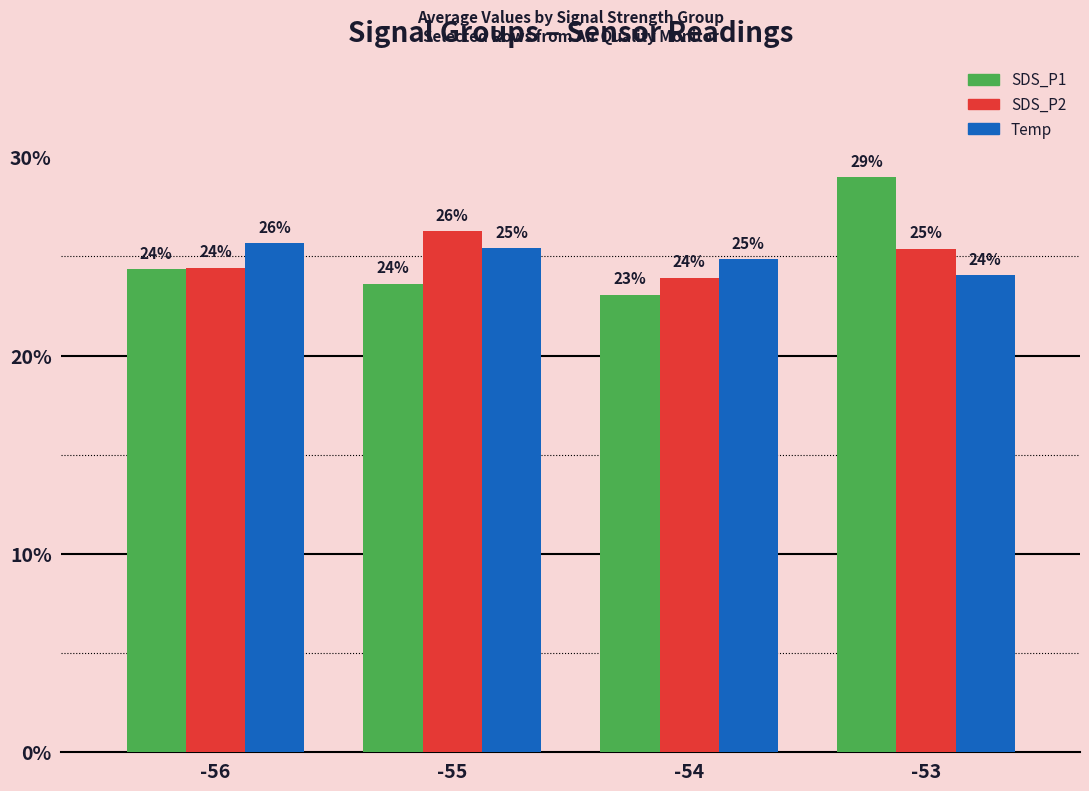

What is the difference between the second highest and minimum values in the Temp series?

1.4